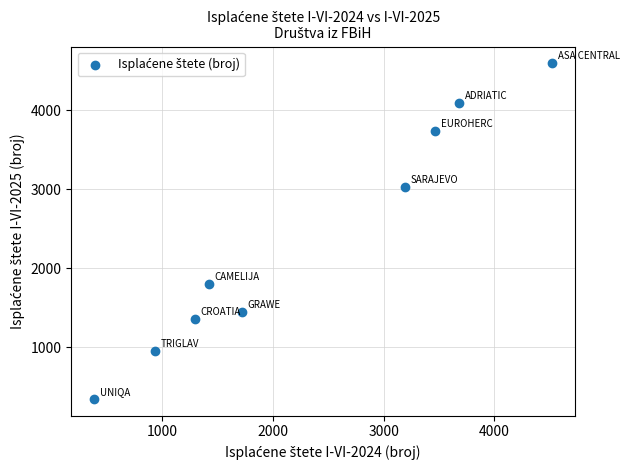

What is the range of Y values (max minus min)?

4254